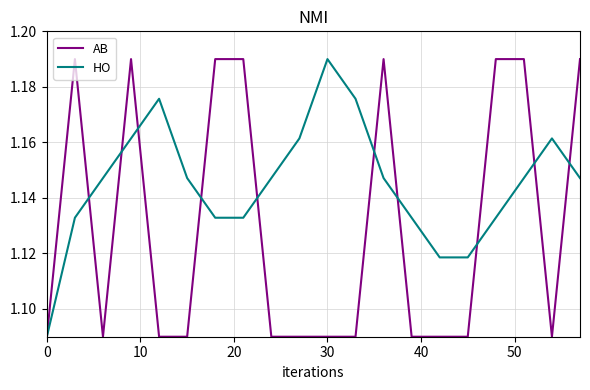

Which series has the largest total across all categories?

HO